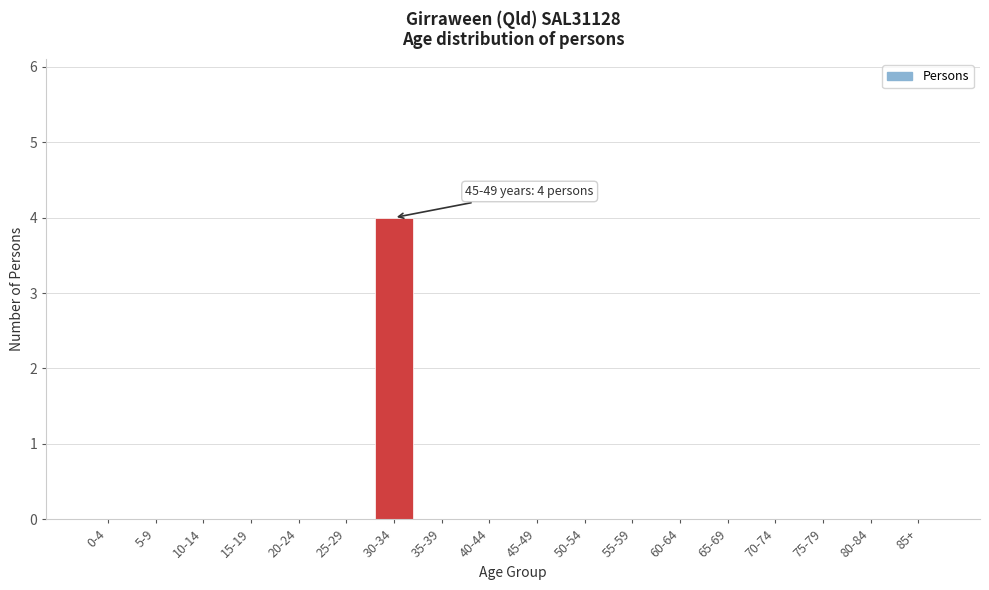

Reading right to left, transcribe all the data shown in this chart.

85+=0	80-84=0	75-79=0	70-74=0	65-69=0	60-64=0	55-59=0	50-54=0	45-49=0	40-44=0	35-39=0	30-34=4	25-29=0	20-24=0	15-19=0	10-14=0	5-9=0	0-4=0